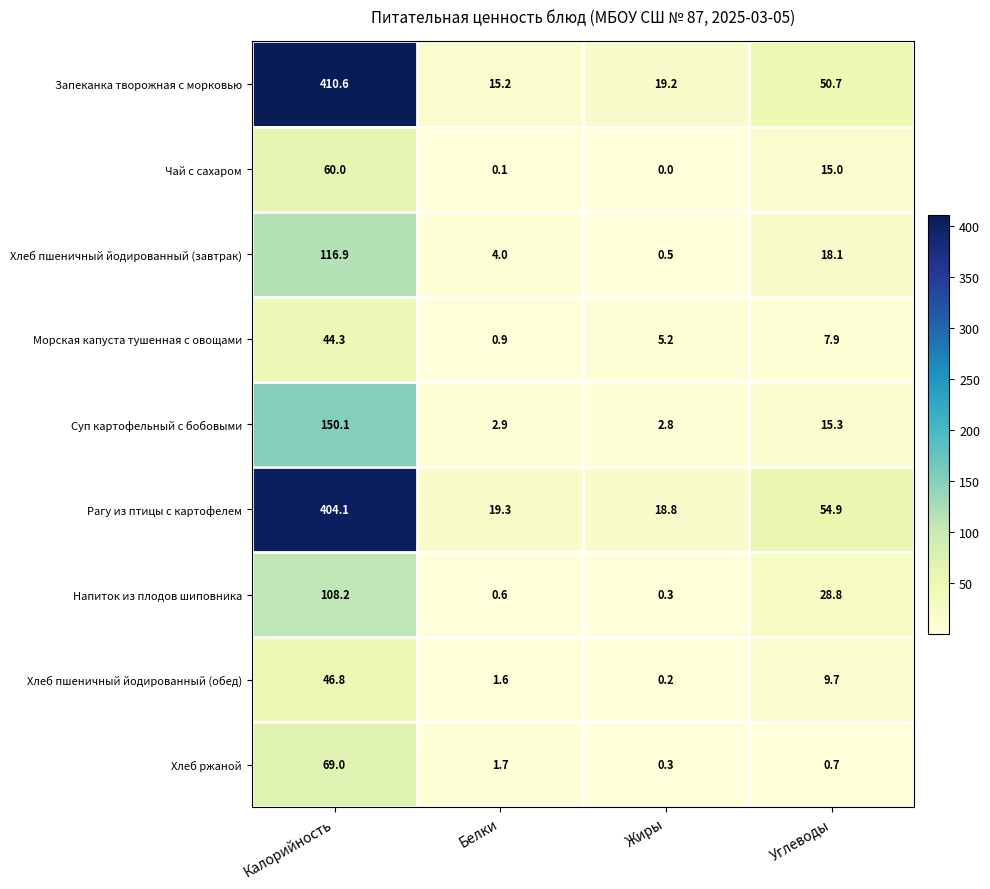

What is the approximate value of Рагу из птицы с картофелем at Жиры?

18.8